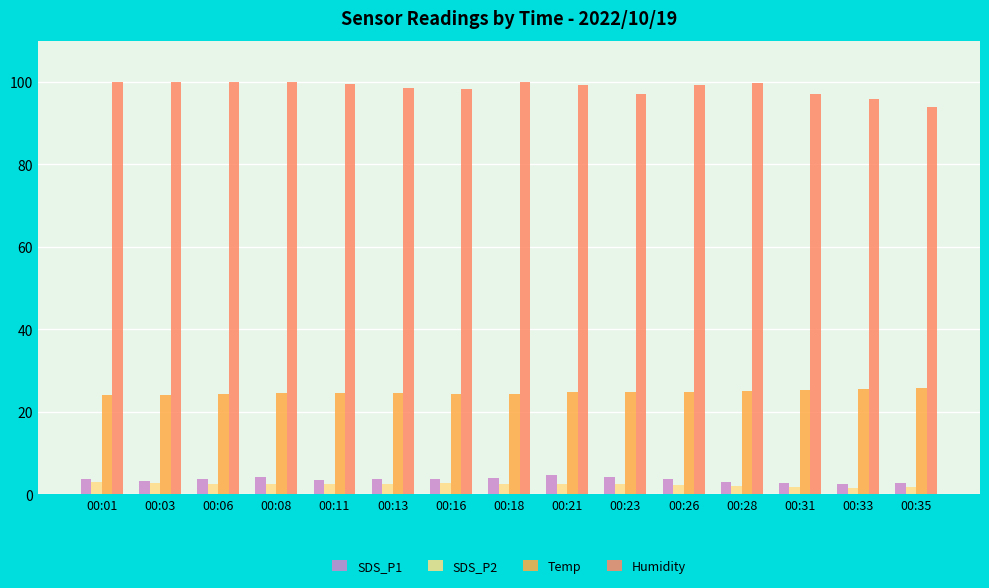

At which label does SDS_P1 first exceed 3?

00:01